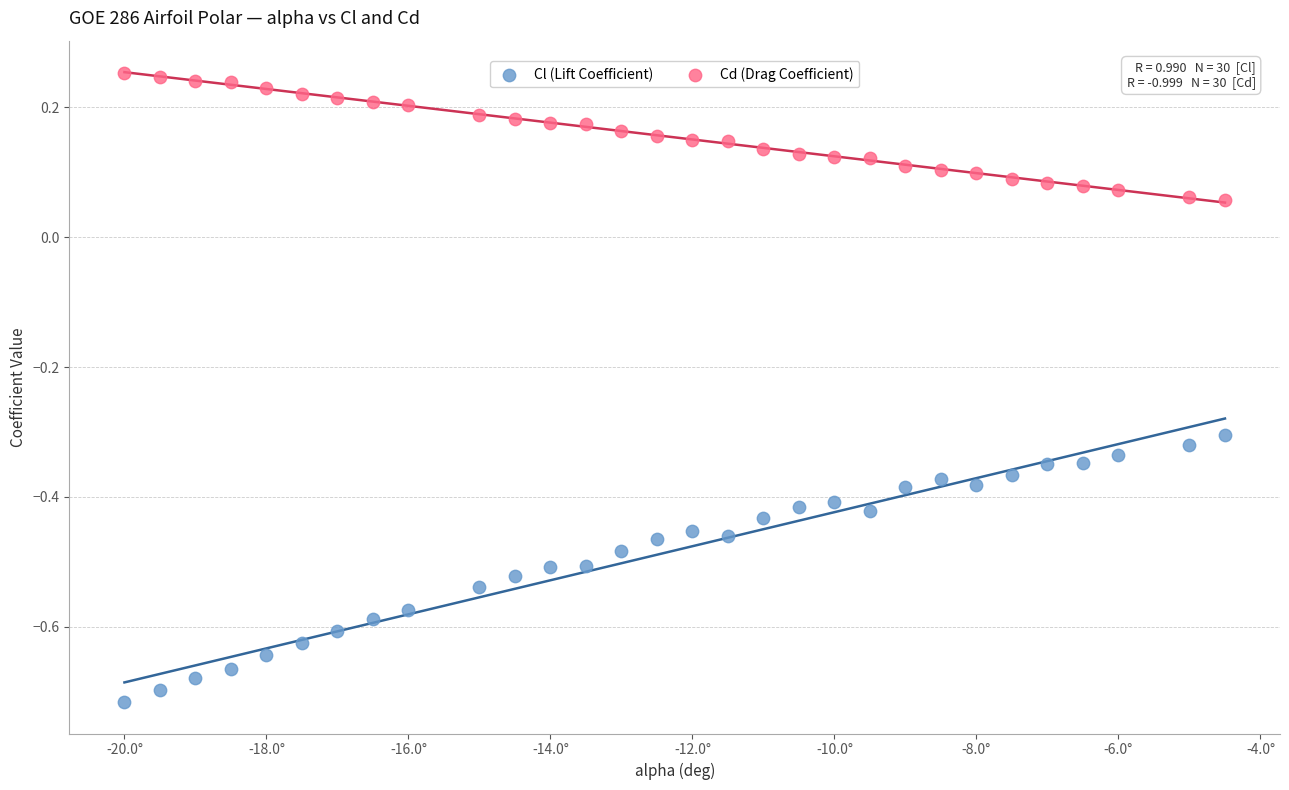

Which series contains the lowest Y value?

Cl (Lift Coefficient)